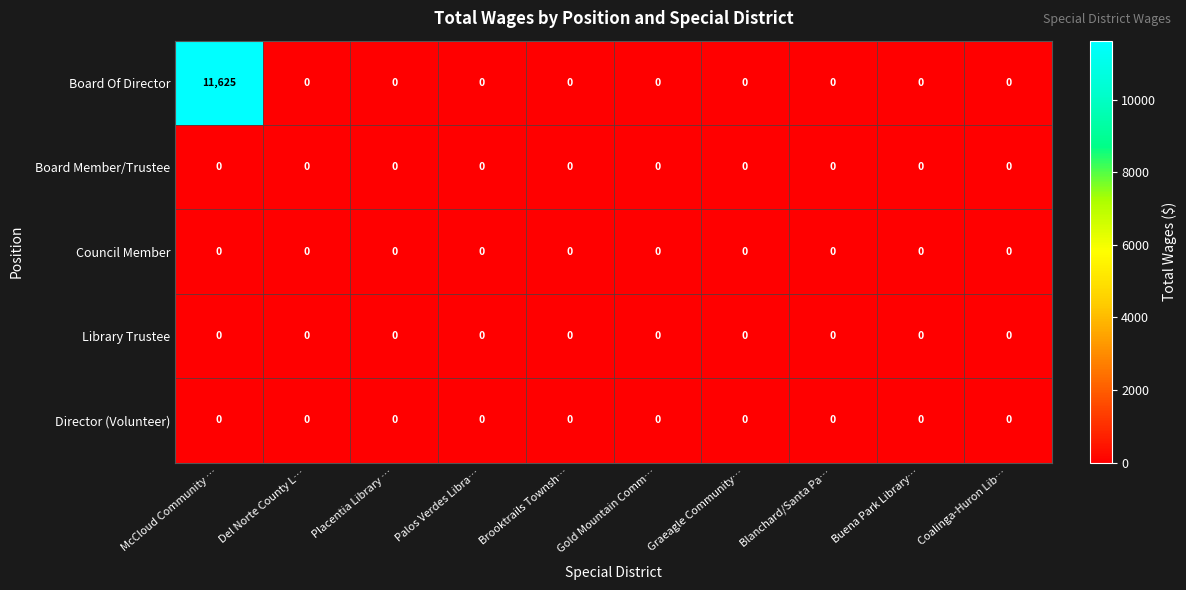

At which category is the sum across all series the highest?

McCloud Community …